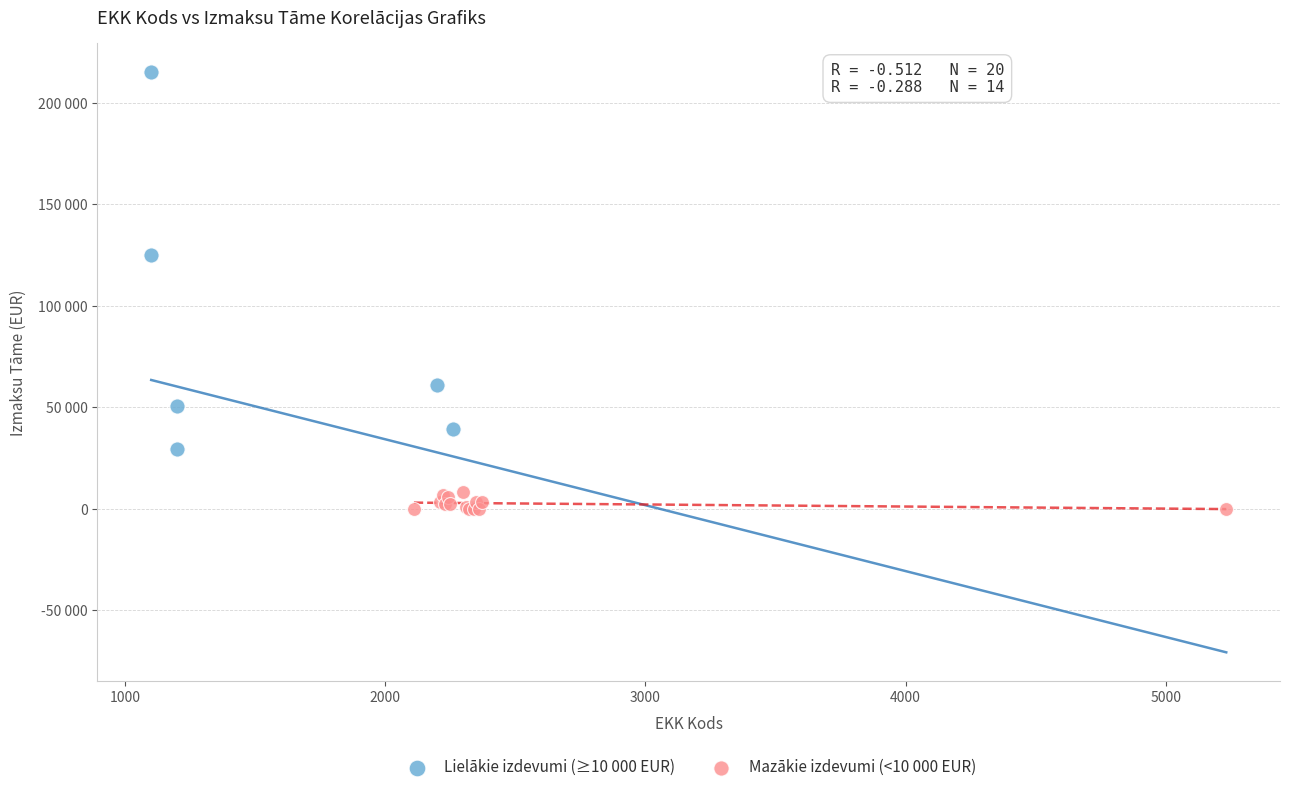

What are all the series names shown in the legend?

Lielākie izdevumi (≥10 000 EUR), Mazākie izdevumi (<10 000 EUR)